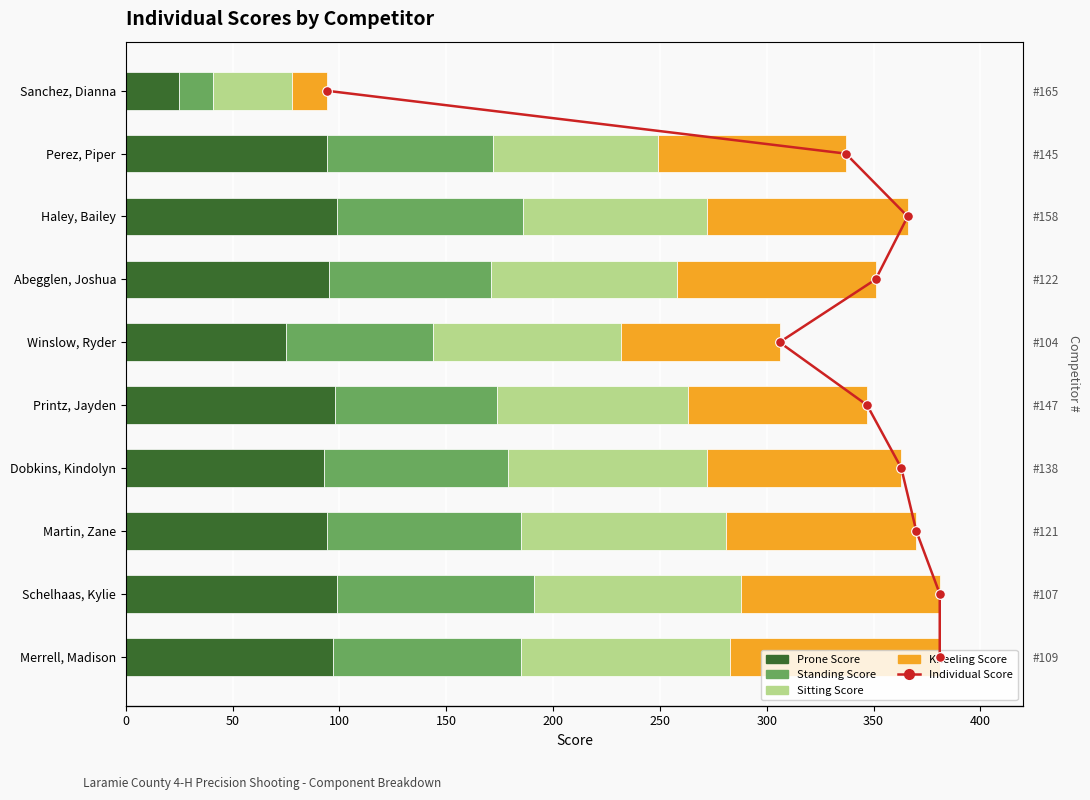

Count the number of data series in this chart.

5